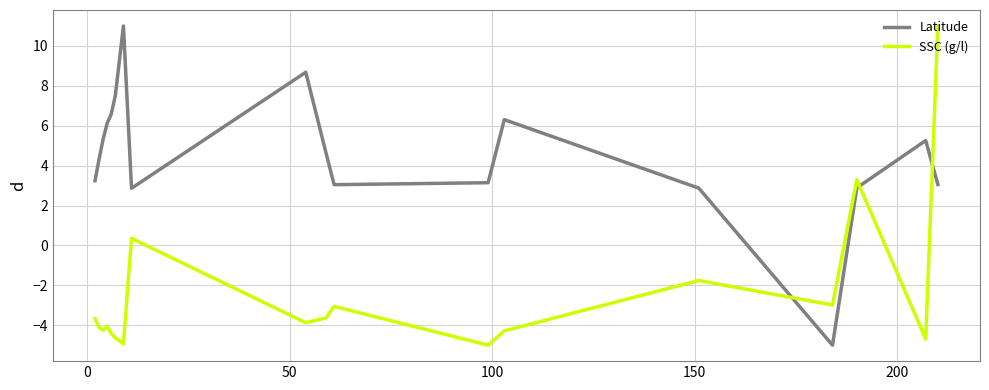

Rank the series by their average value, from lowest to highest.

SSC (g/l), Latitude